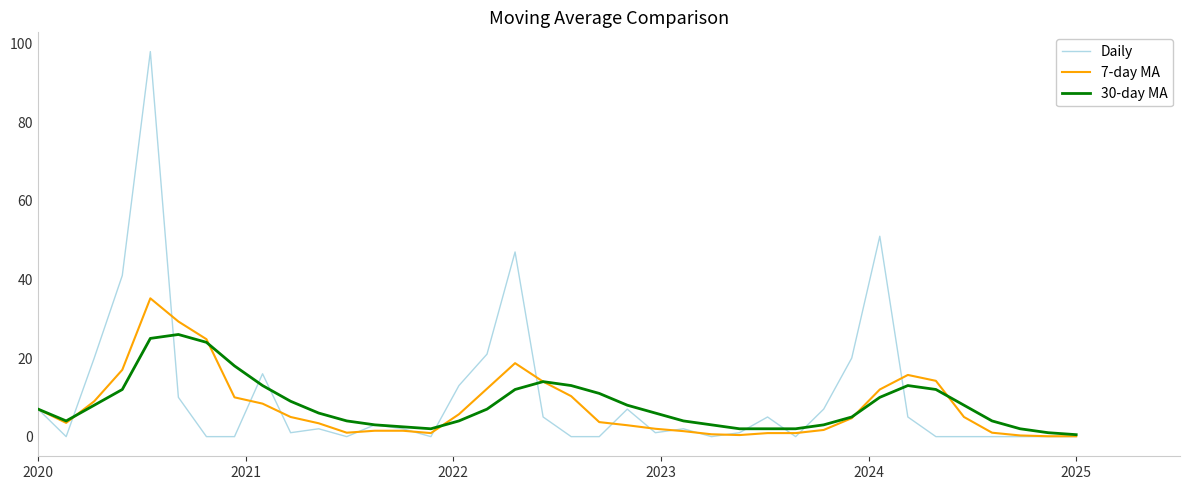

Which series has the widest spread of values?

Daily